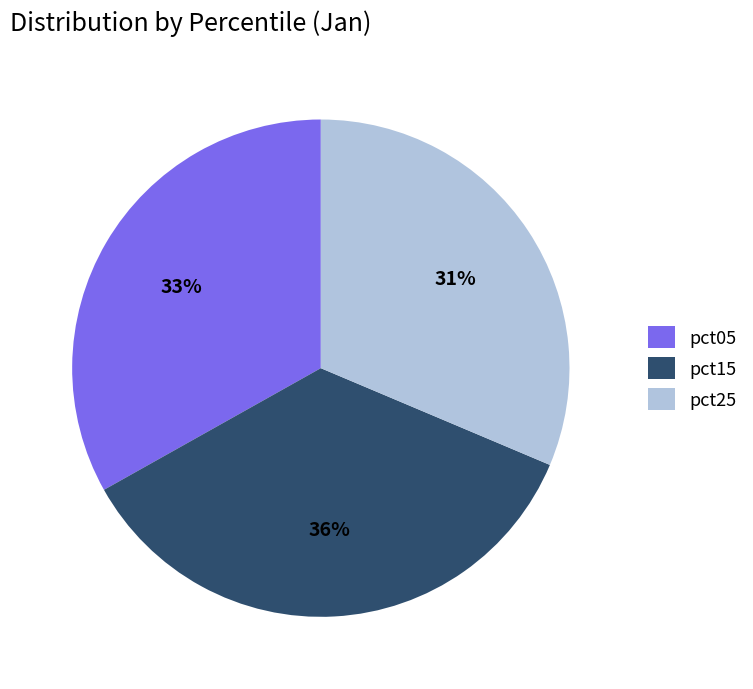

To the nearest percent, what is the average slice percentage?

33%